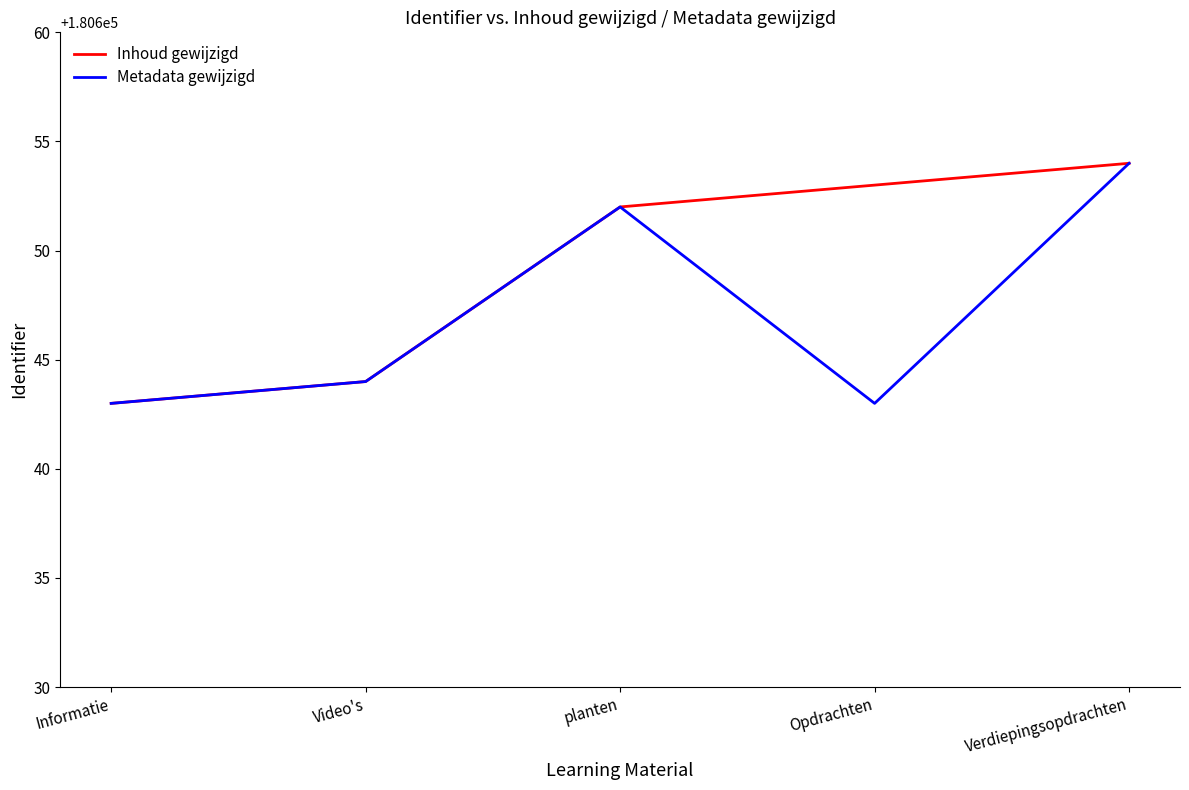

Rank the series by their average value, from lowest to highest.

Metadata gewijzigd, Inhoud gewijzigd